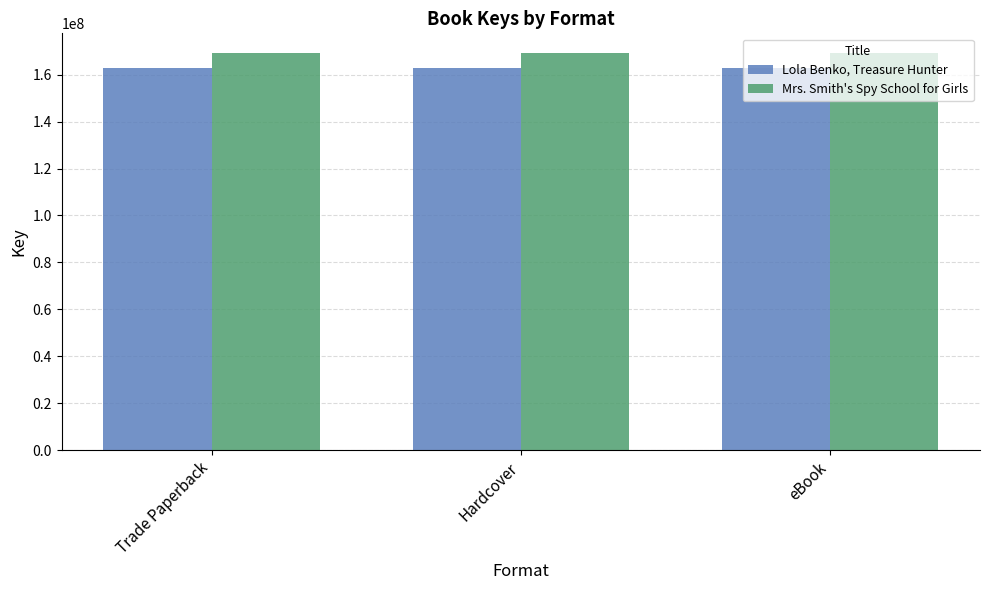

What are all the series names shown in the legend?

Lola Benko, Treasure Hunter, Mrs. Smith's Spy School for Girls